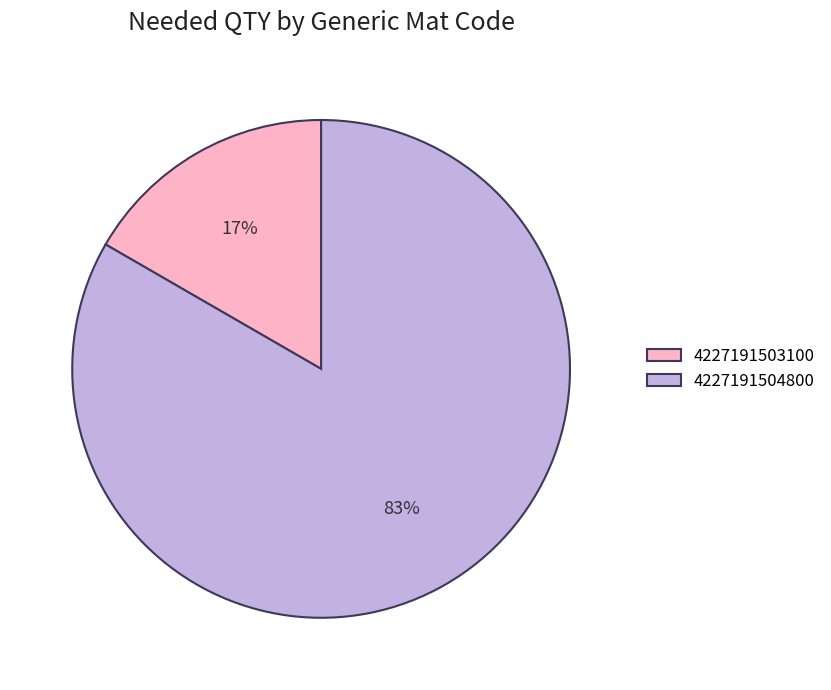

How many slices are in this pie chart?

2